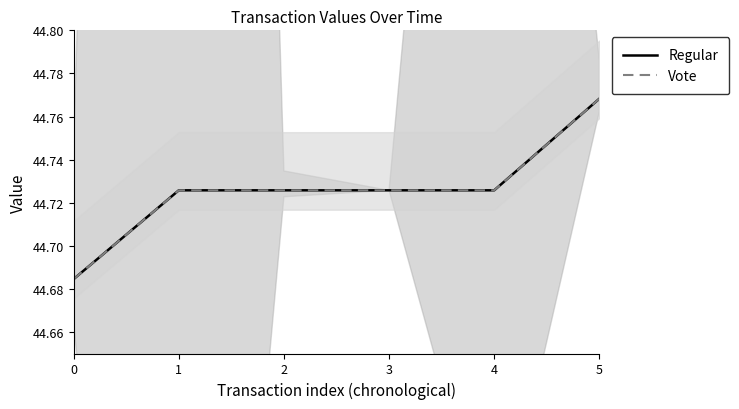

True or false: Regular and Vote cross at least once.

False